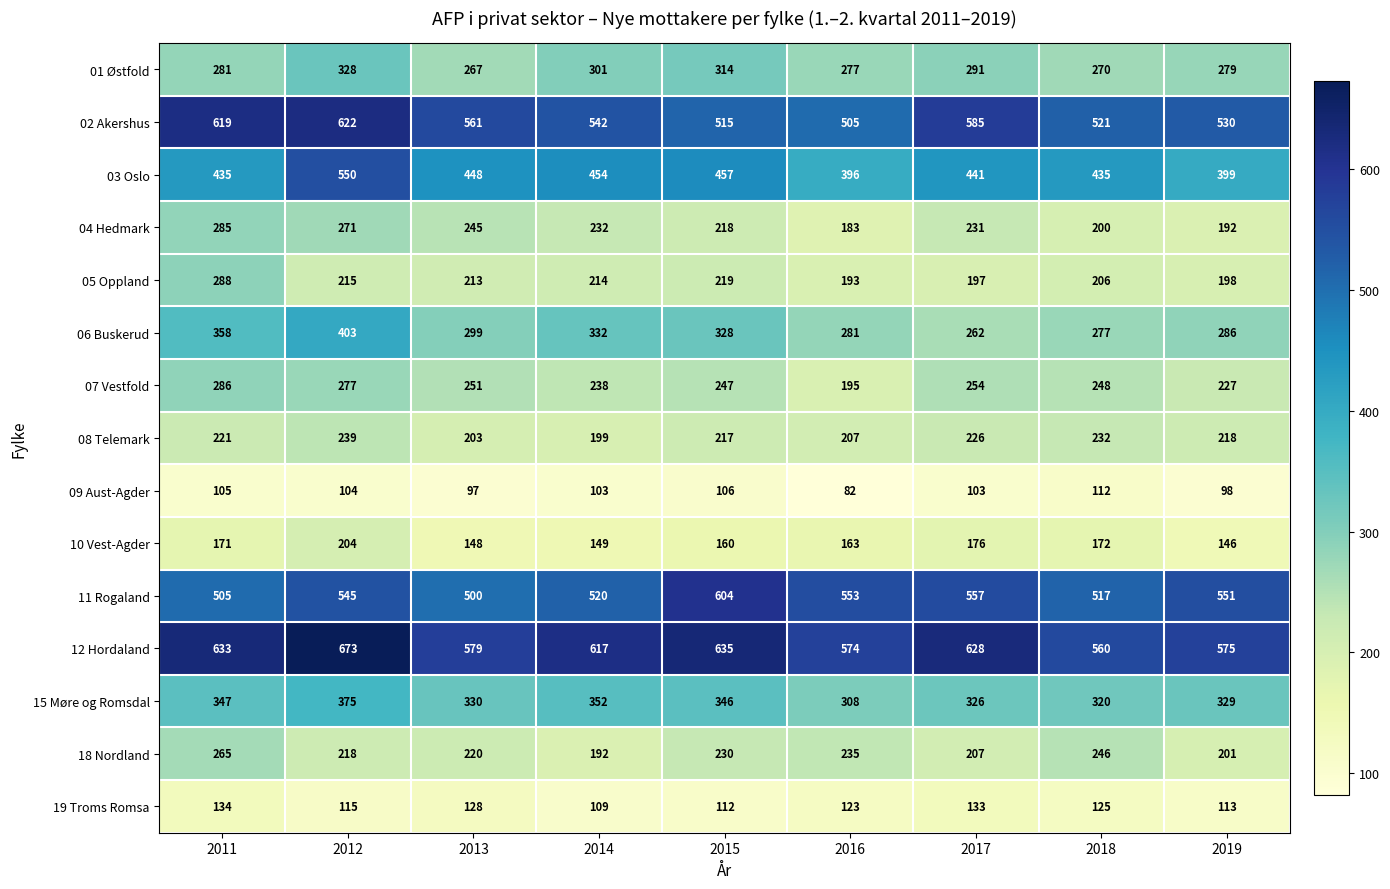

What is the total value across all series at 2018?

4441